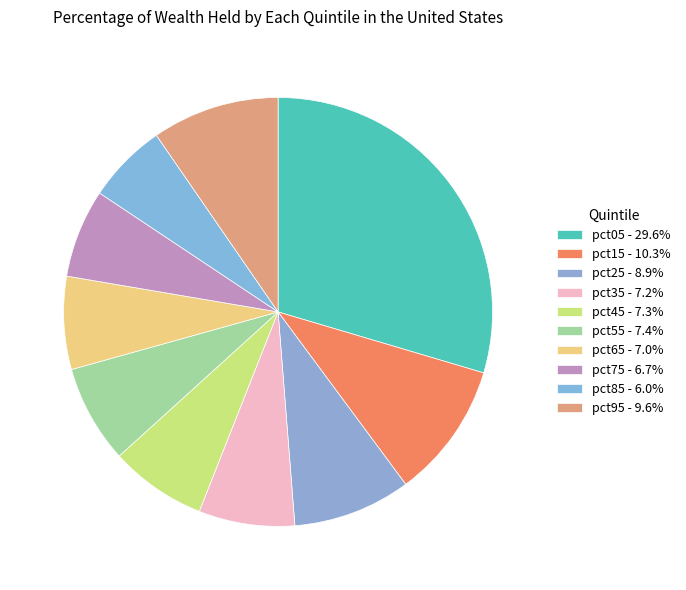

Count the number of slices in the pie.

10